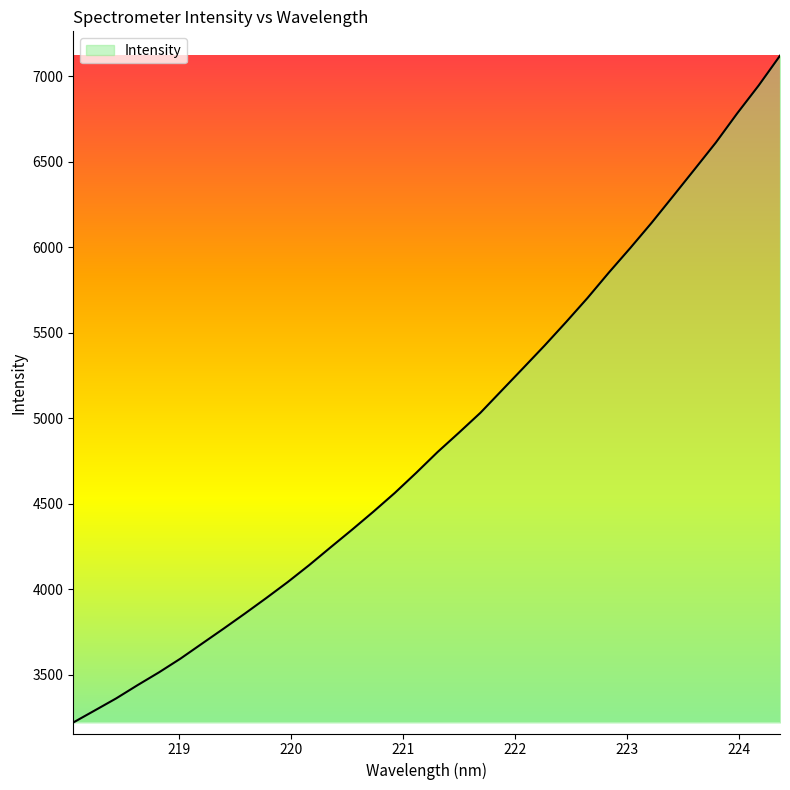

How many lines are shown in the chart?

1